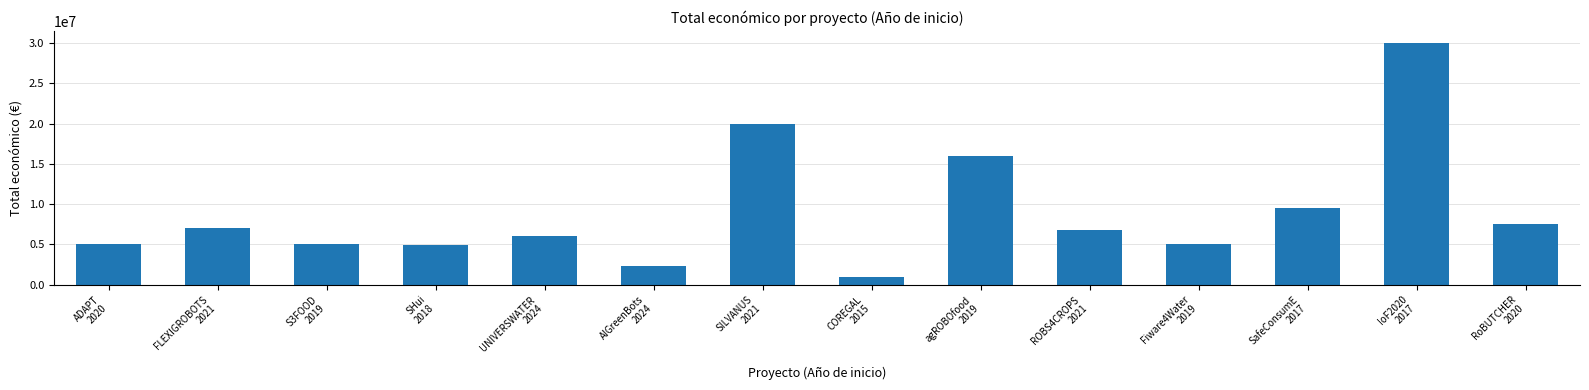

The chart shows a value of 12280321 at RoBUTCHER
2020. True or false?

False